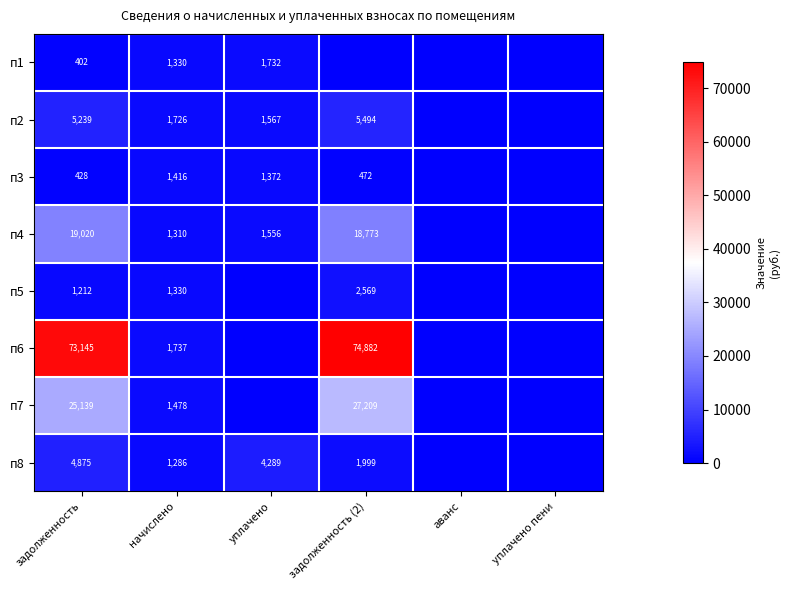

What is the difference between the п2 values at уплачено and начислено?

159